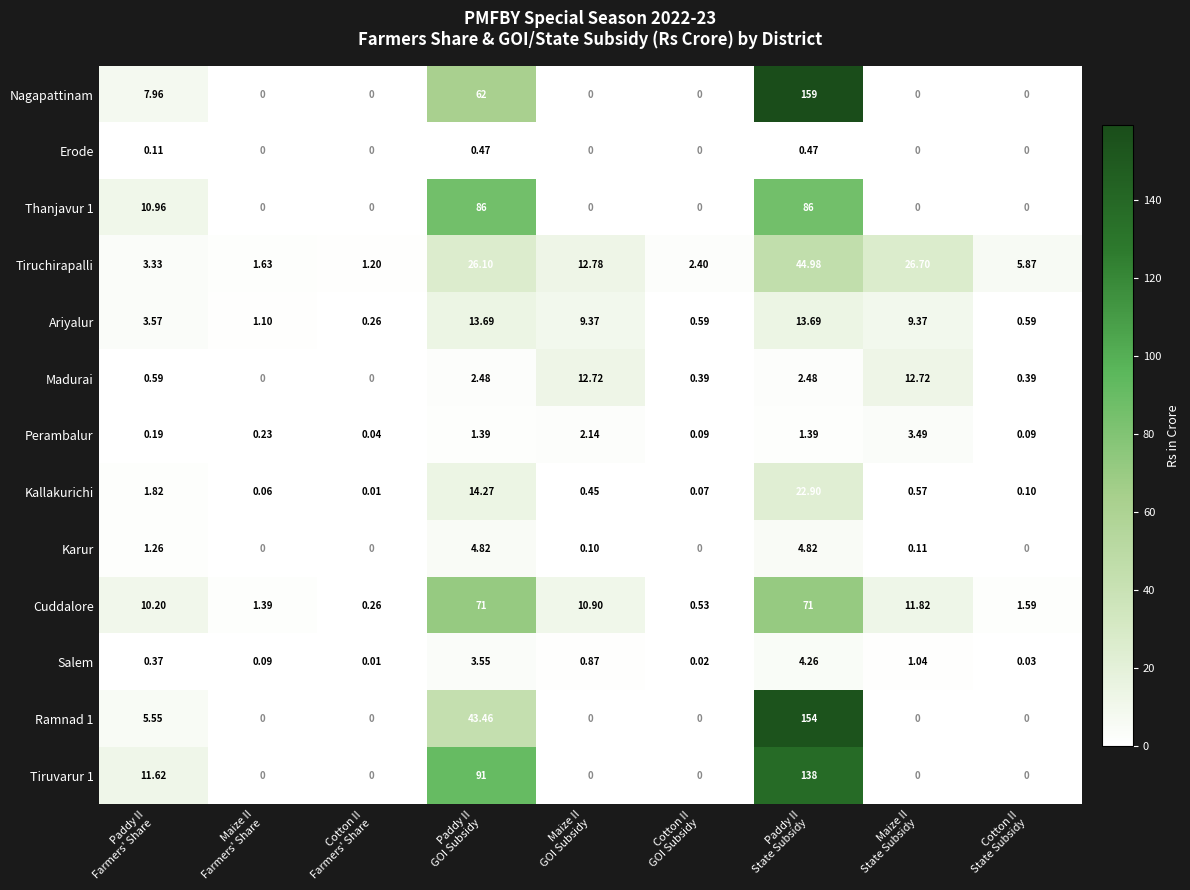

How many categories are shown in the chart?

9